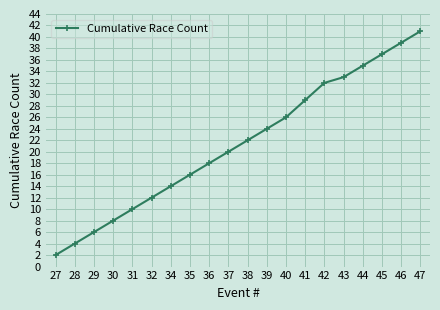

Which label corresponds to the largest value in the chart?

47